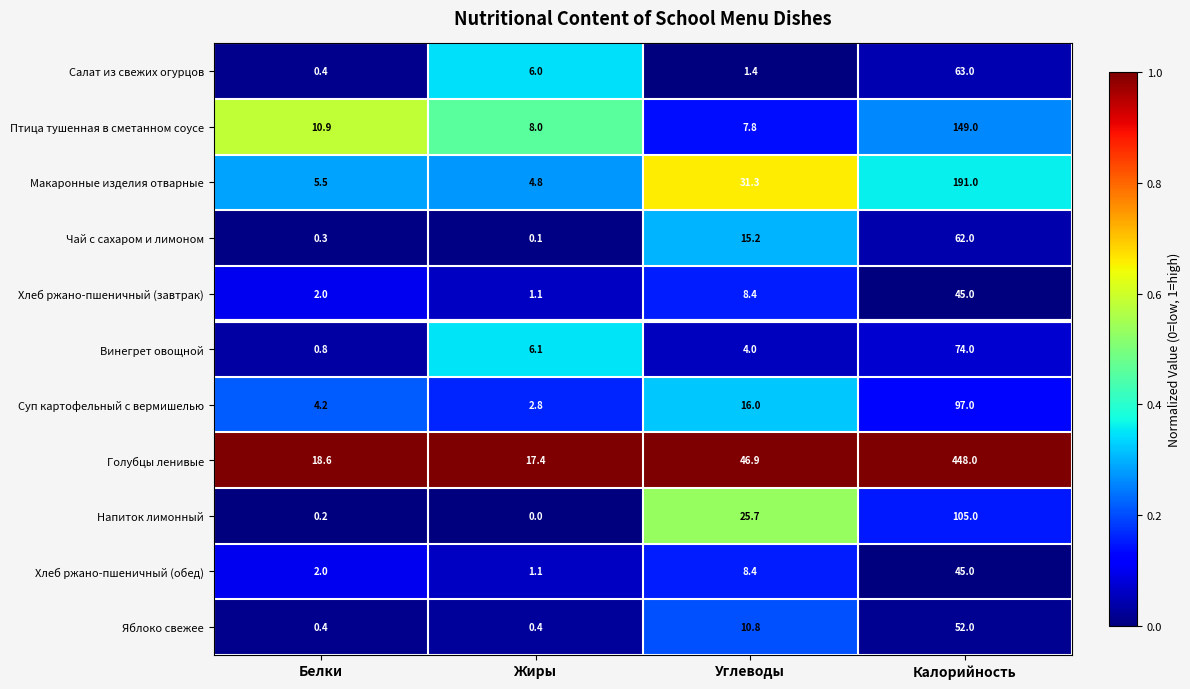

Which category has the highest value across all series?

Калорийность